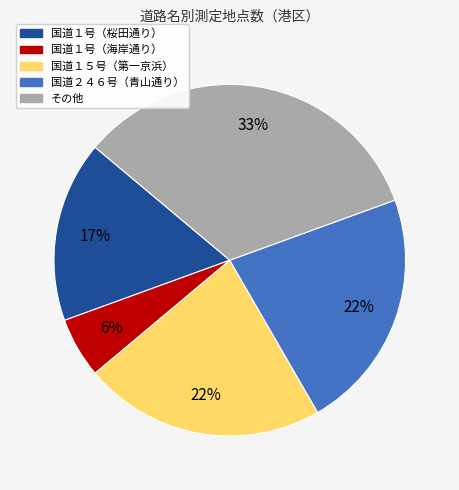

Is there any slice that represents more than half of the pie?

No